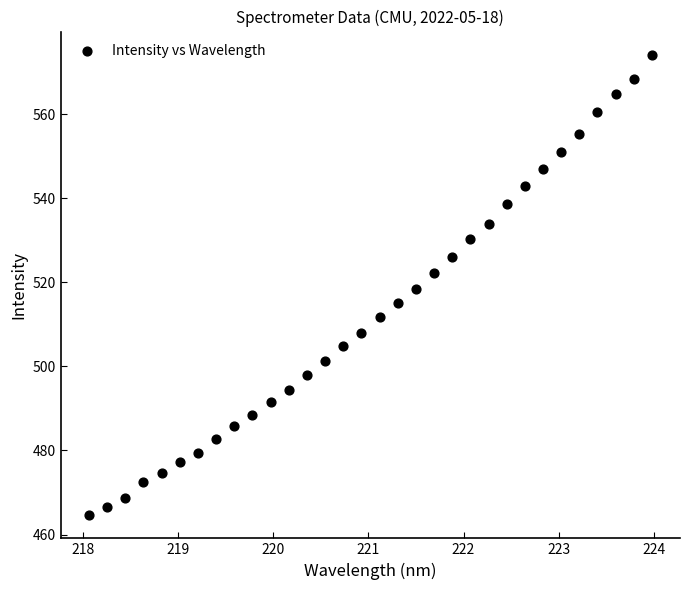

What is the range of X values (max minus min)?

5.9